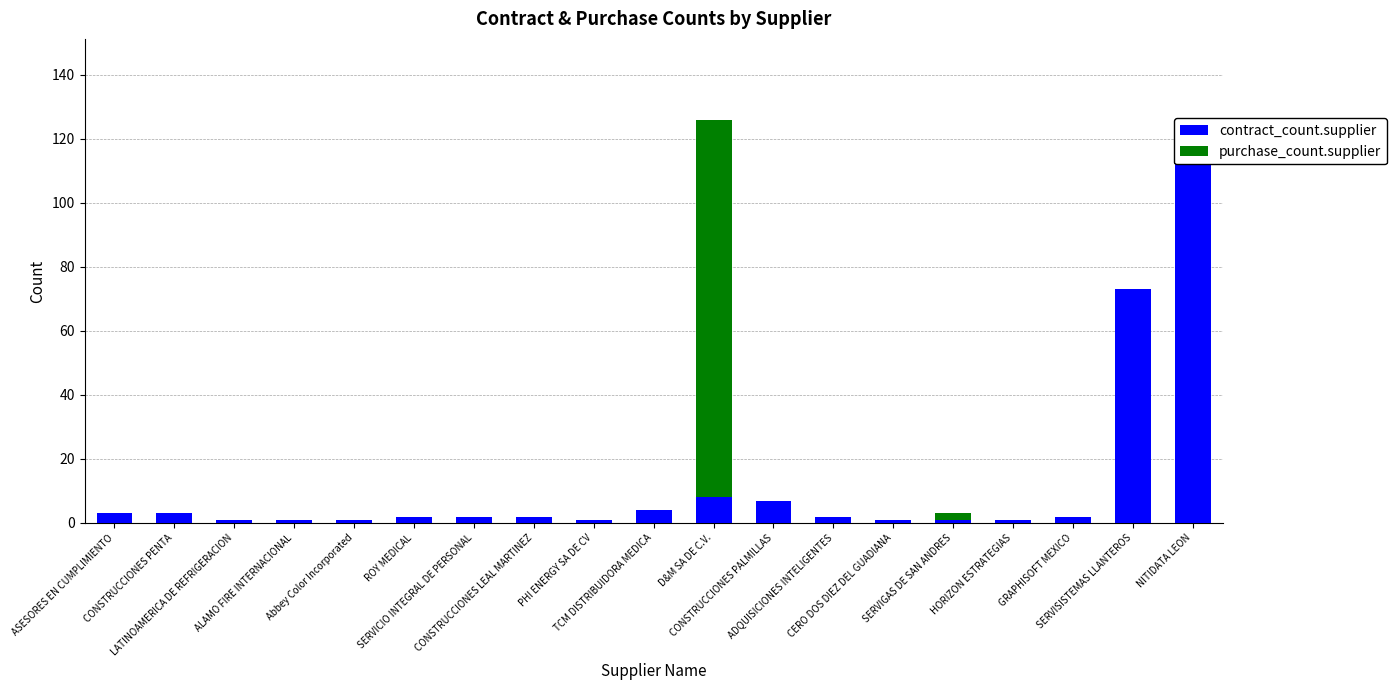

Rank the series at CONSTRUCCIONES LEAL MARTINEZ from lowest to highest value.

purchase_count.supplier, contract_count.supplier